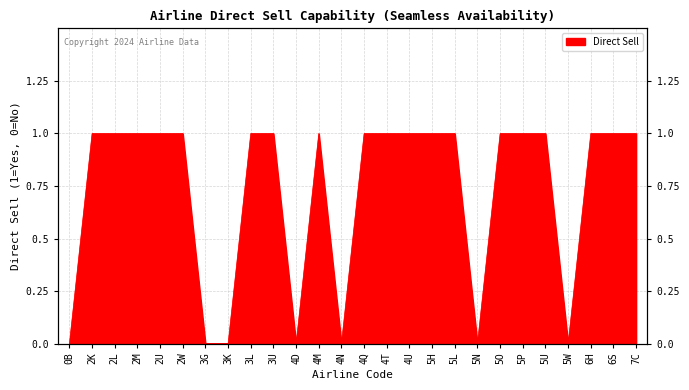

How many distinct data groups are displayed?

1